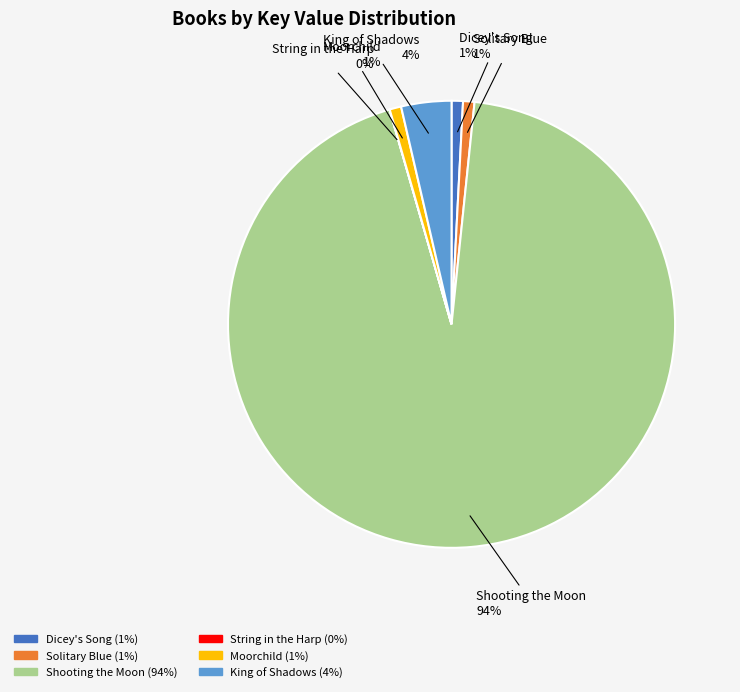

Is the sum of Solitary Blue and Dicey's Song greater than half?

No